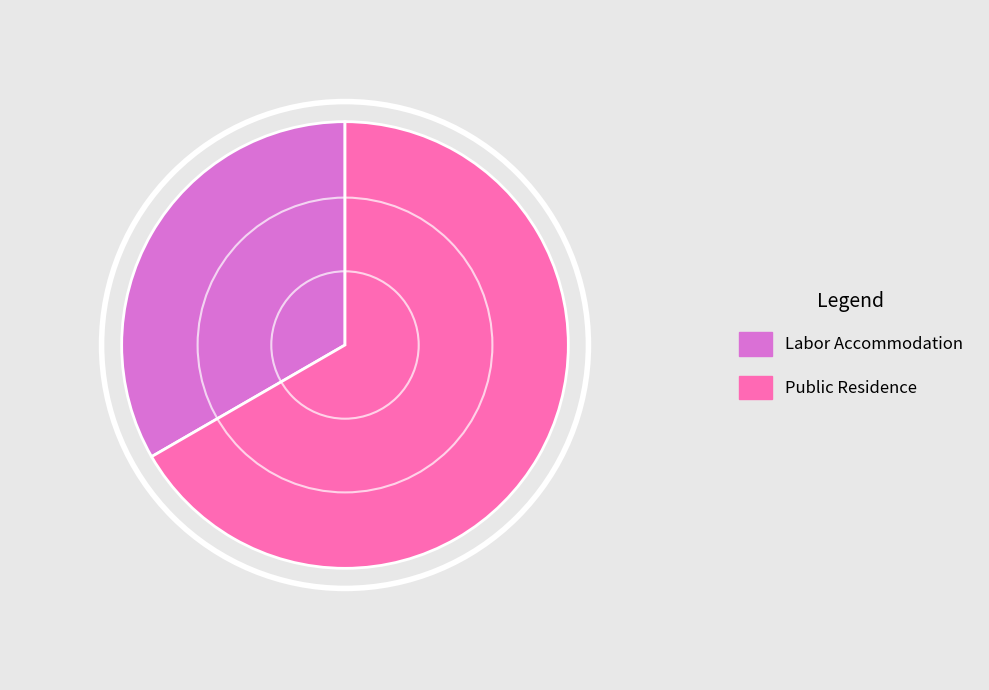

Is the sum of Public Residence and Labor Accommodation greater than half?

Yes